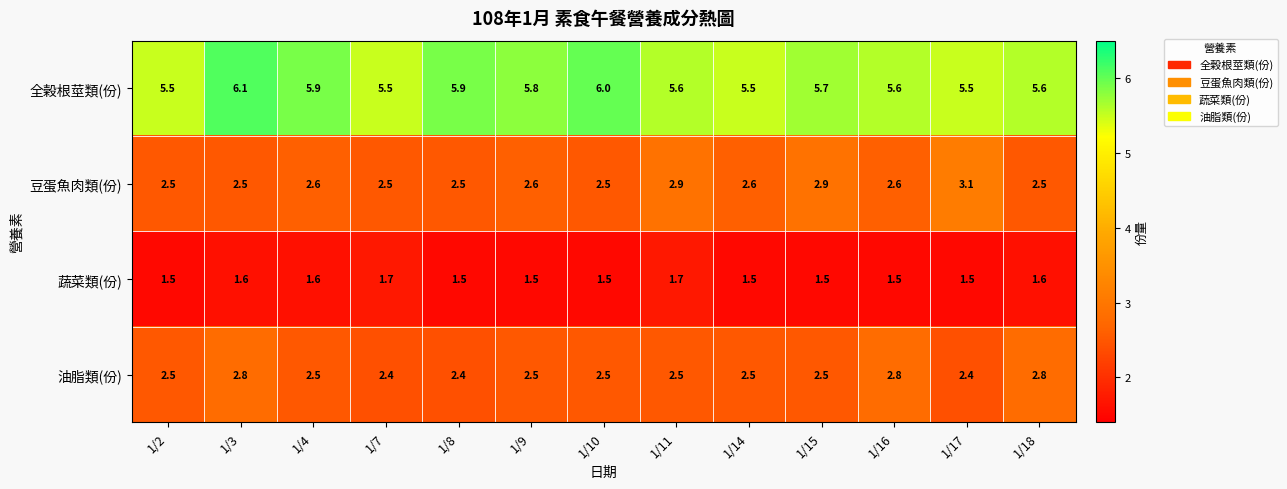

At which category does the chart reach its peak across all series?

1/3